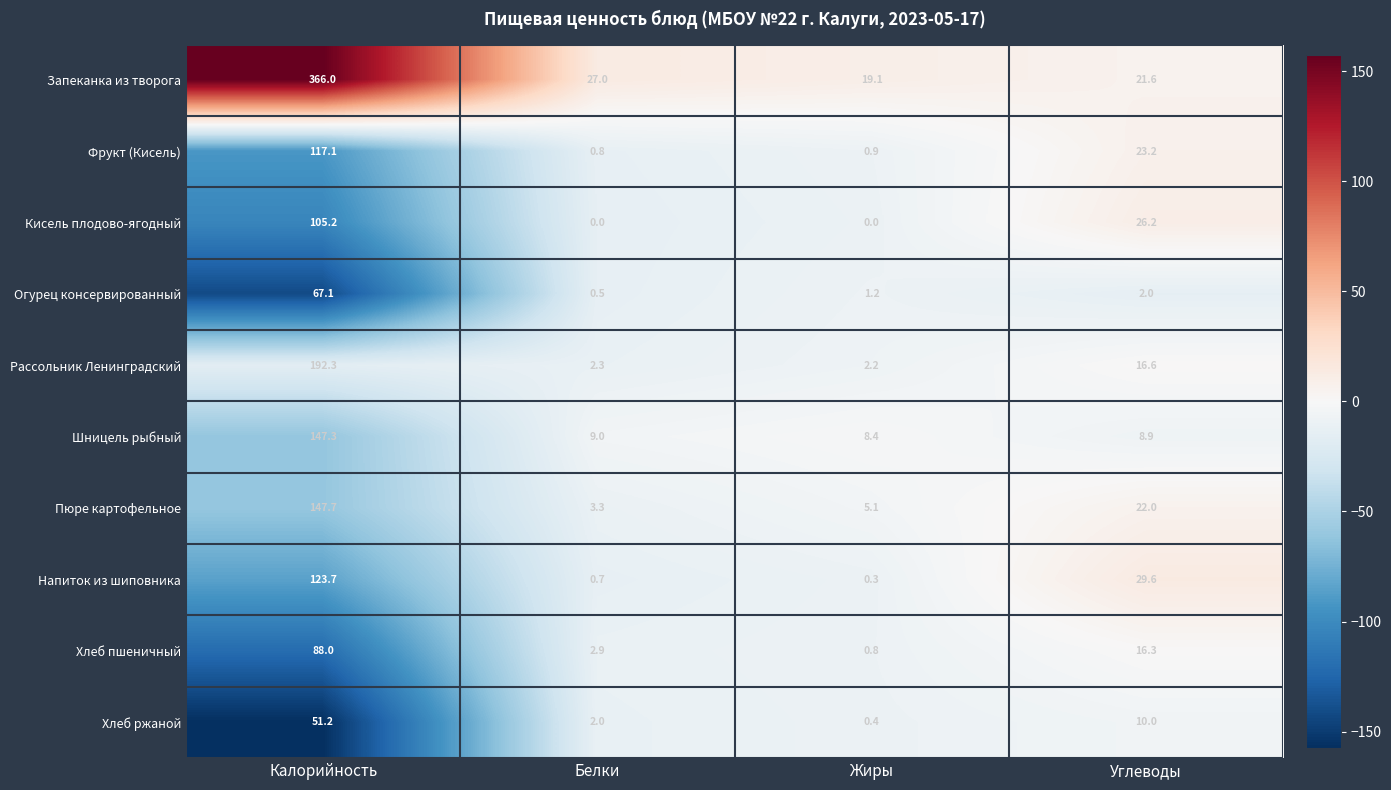

What is the sum of the Напиток из шиповника values at Белки and Калорийность?

124.4